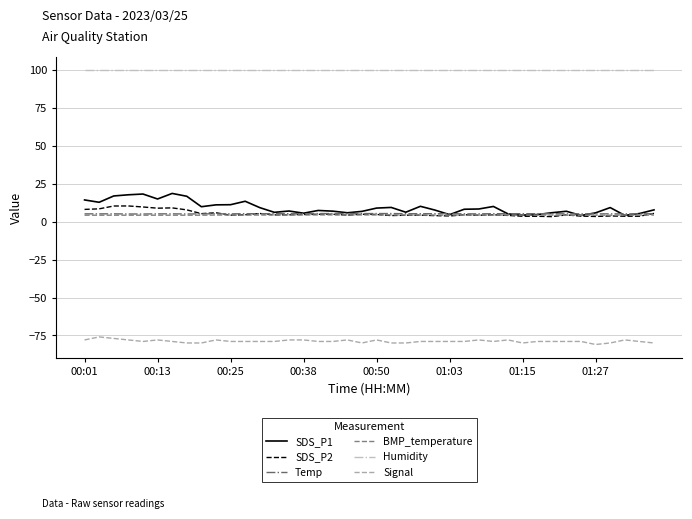

Which series has the widest spread of values?

SDS_P1